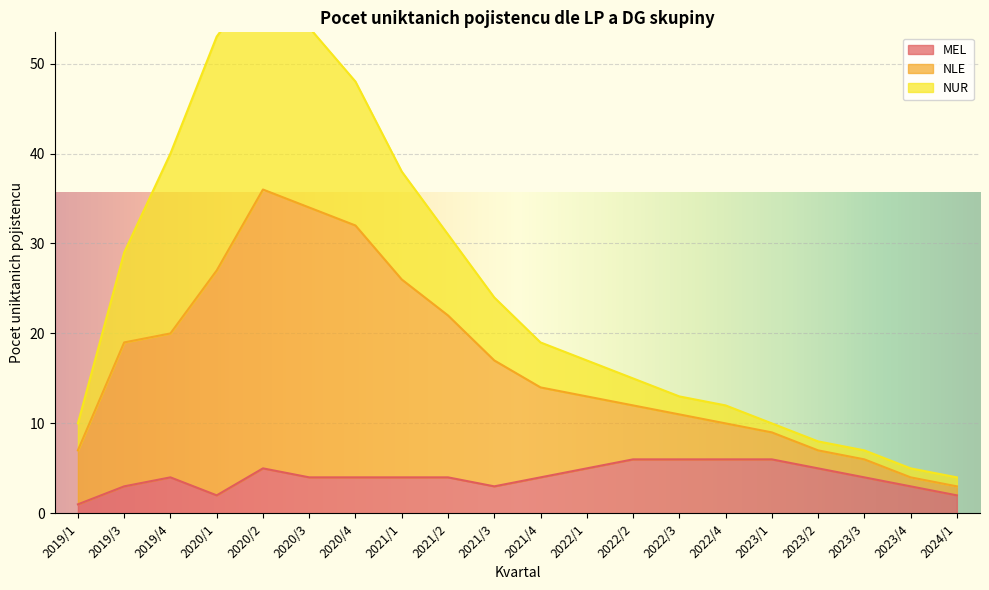

At which category does MEL reach its first local valley?

2020/1